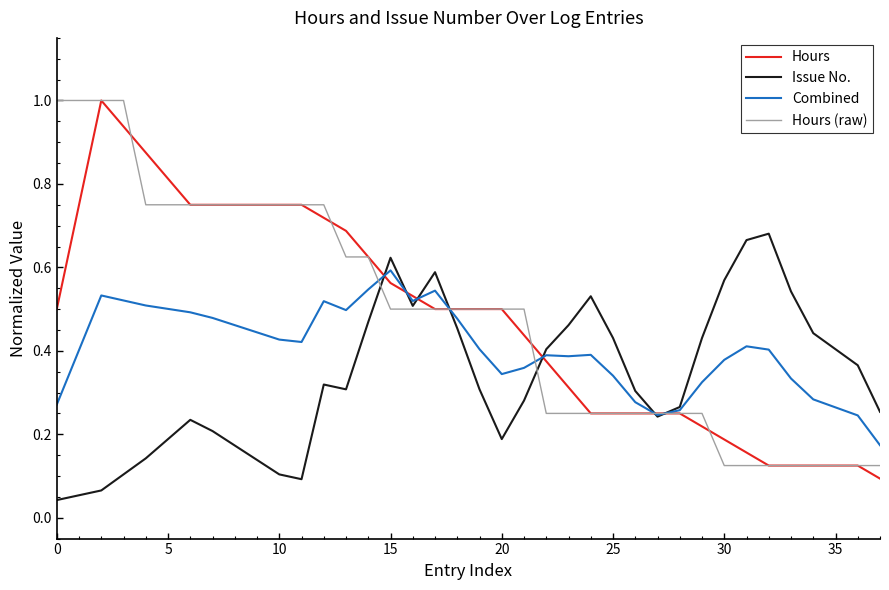

What is the label of the 20th point from the left?

19